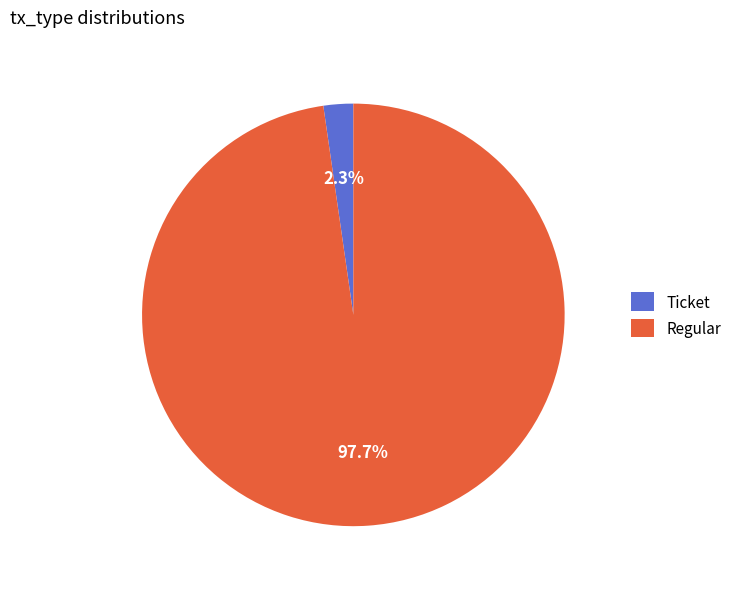

How many segments does this pie chart have?

2